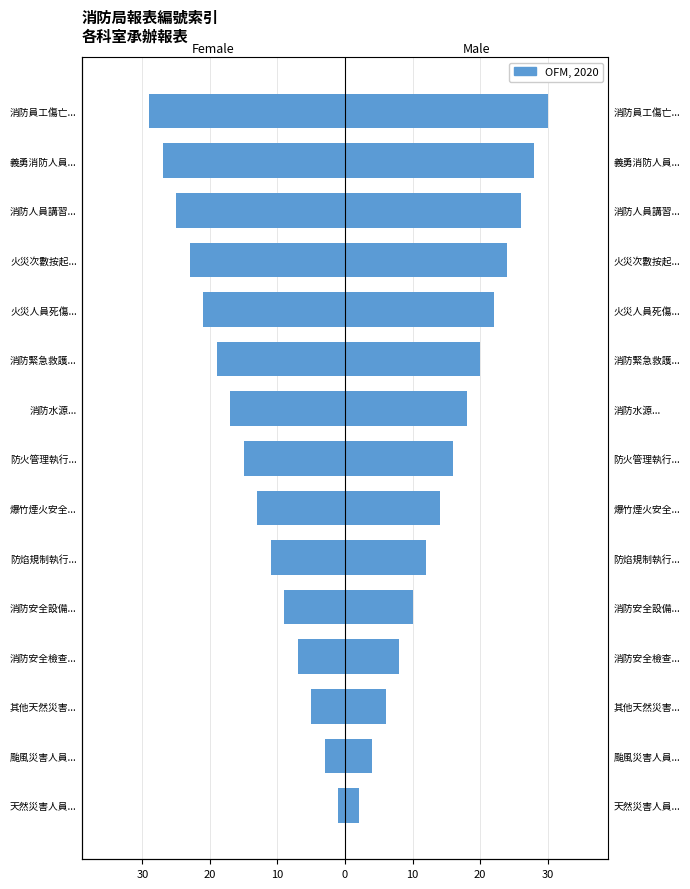

The chart shows a value of -19 at 消防緊急救護.... True or false?

True